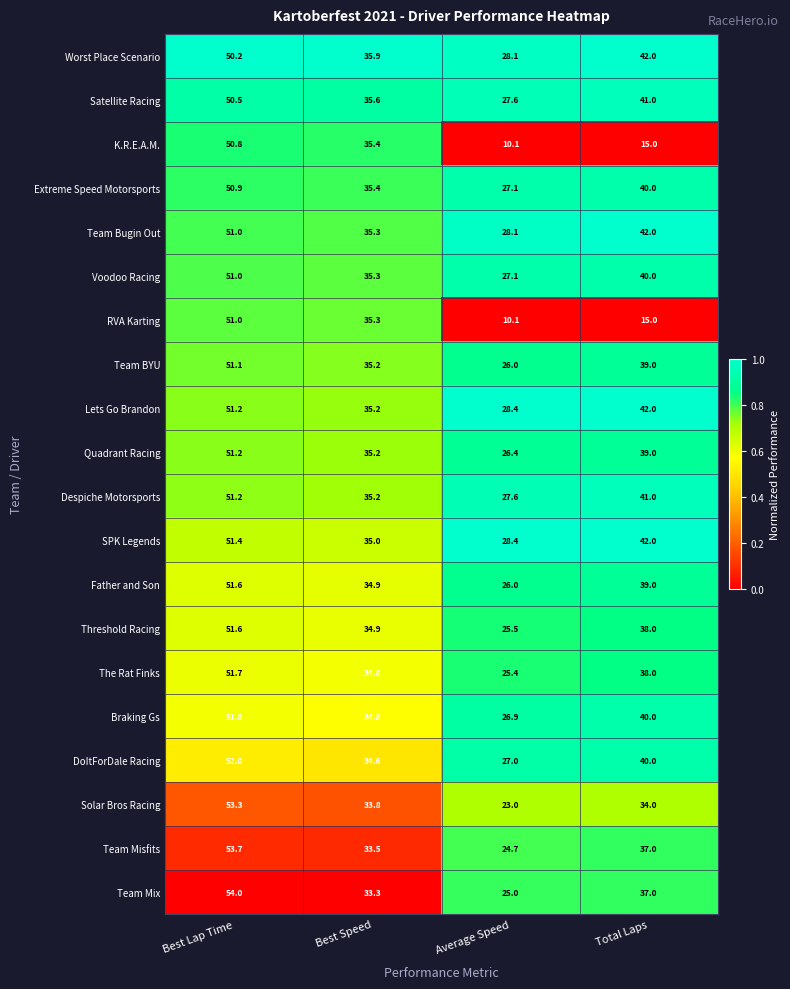

Which category has the lowest value in the SPK Legends series?

Average Speed